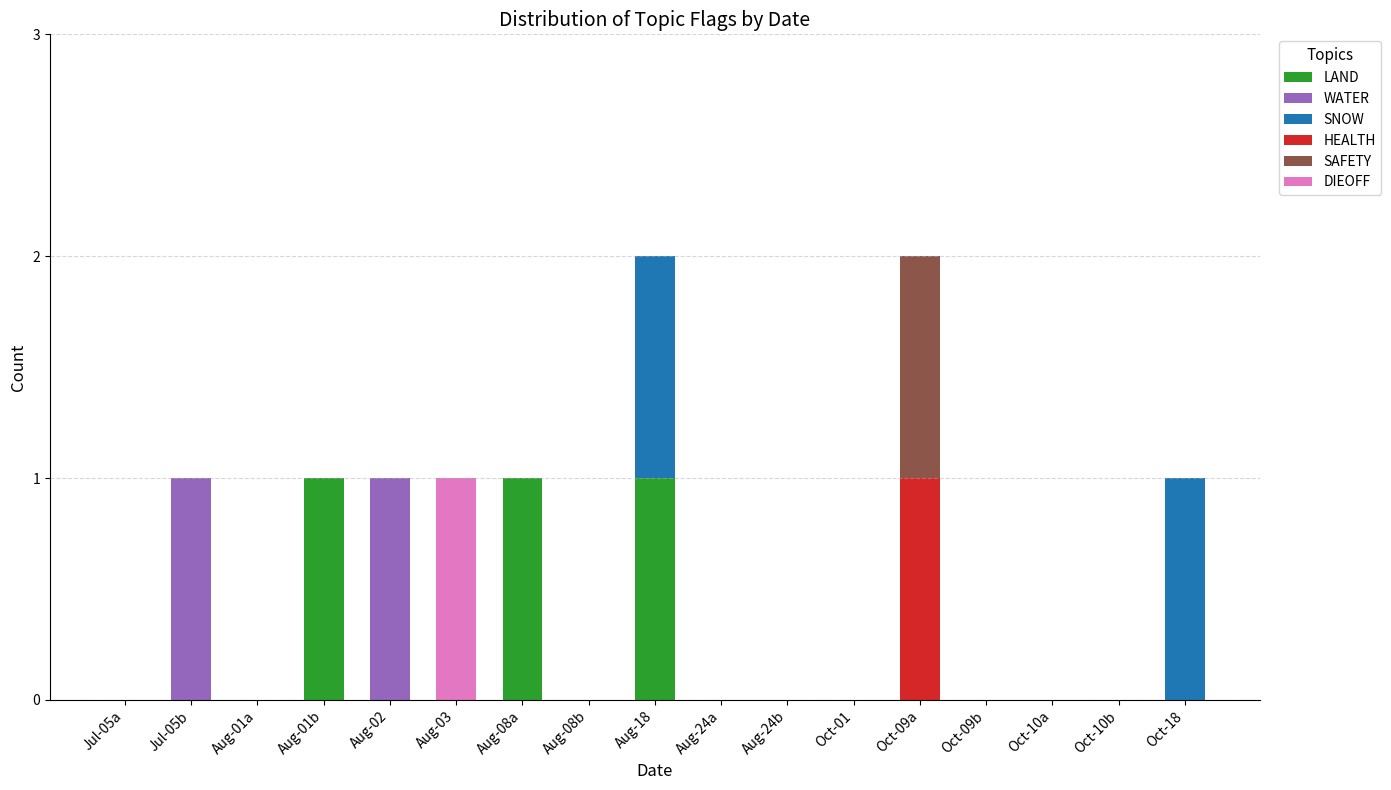

What is the sum of all LAND values?

3